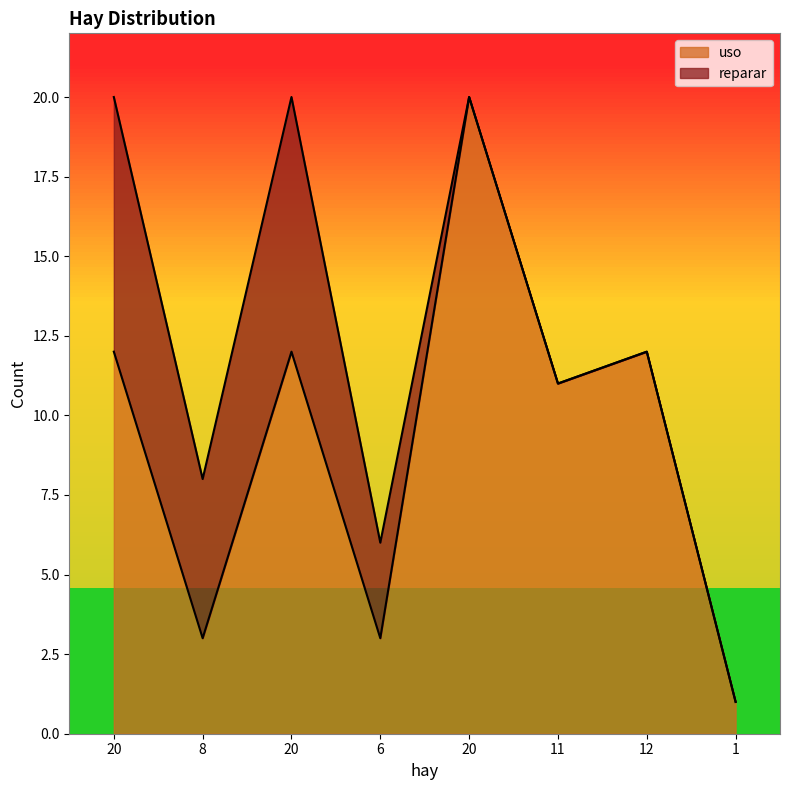

Which label corresponds to the largest value in the chart?

20